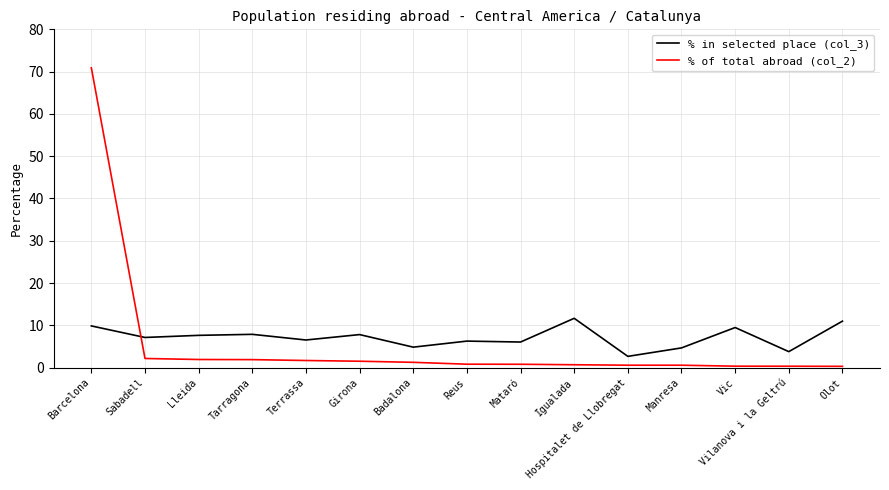

What position from the left is Terrassa?

5